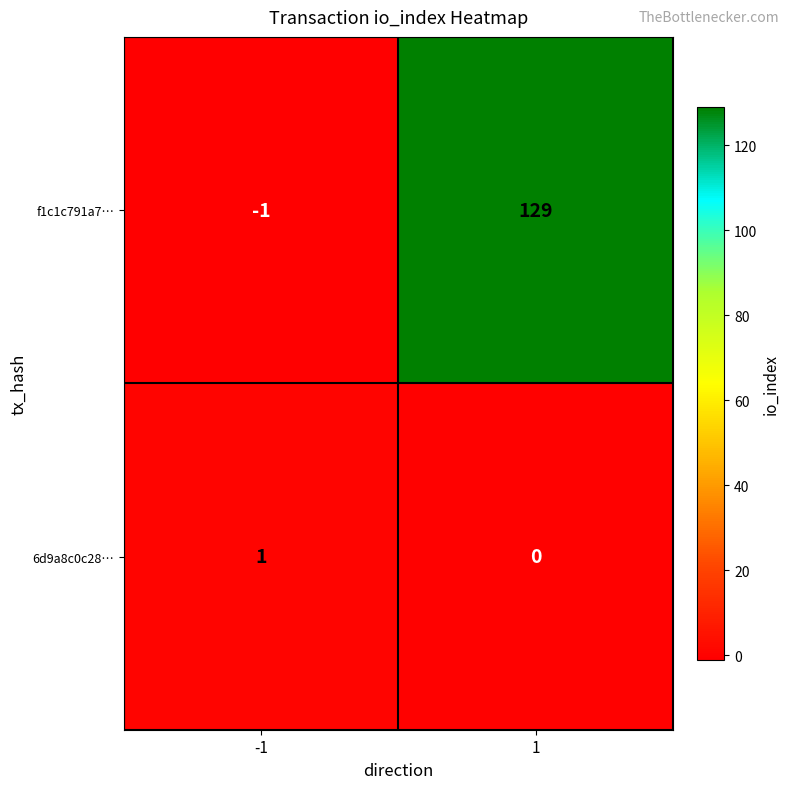

Reading left to right, transcribe all the data shown in this chart.

f1c1c791a7…: -1=-1	1=129
6d9a8c0c28…: -1=1	1=0